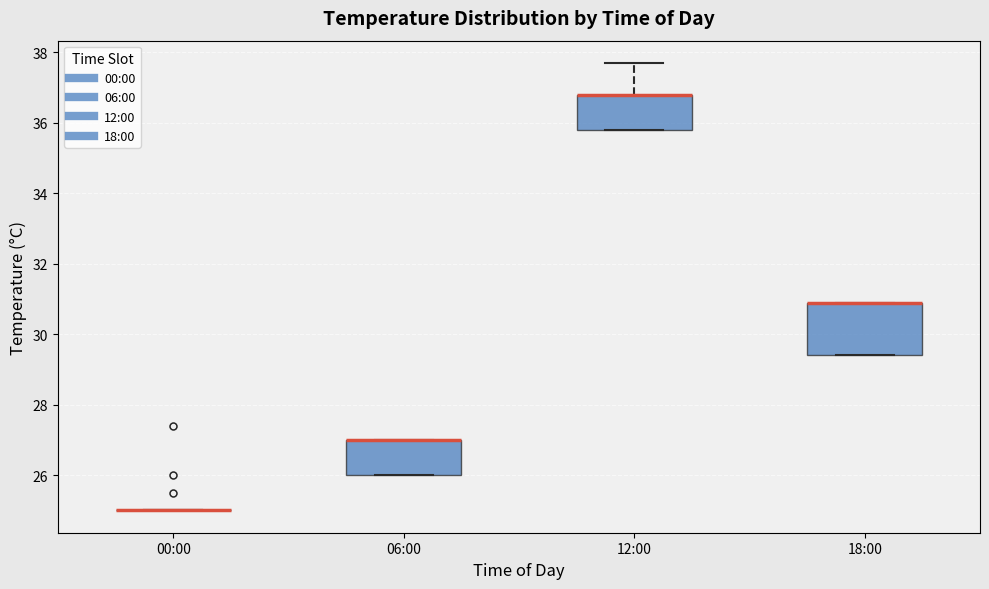

Comparing the boxes themselves (not the whiskers), which one is the tallest?

18:00